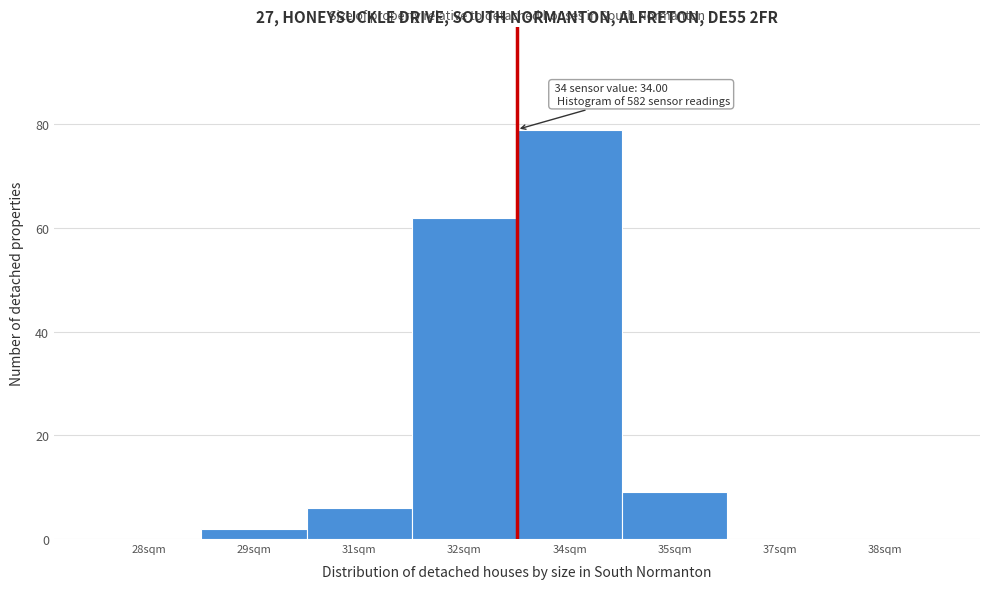

Reading left to right, extract all data points from this chart.

28sqm=0	29sqm=2	31sqm=6	32sqm=62	34sqm=79	35sqm=9	37sqm=0	38sqm=0